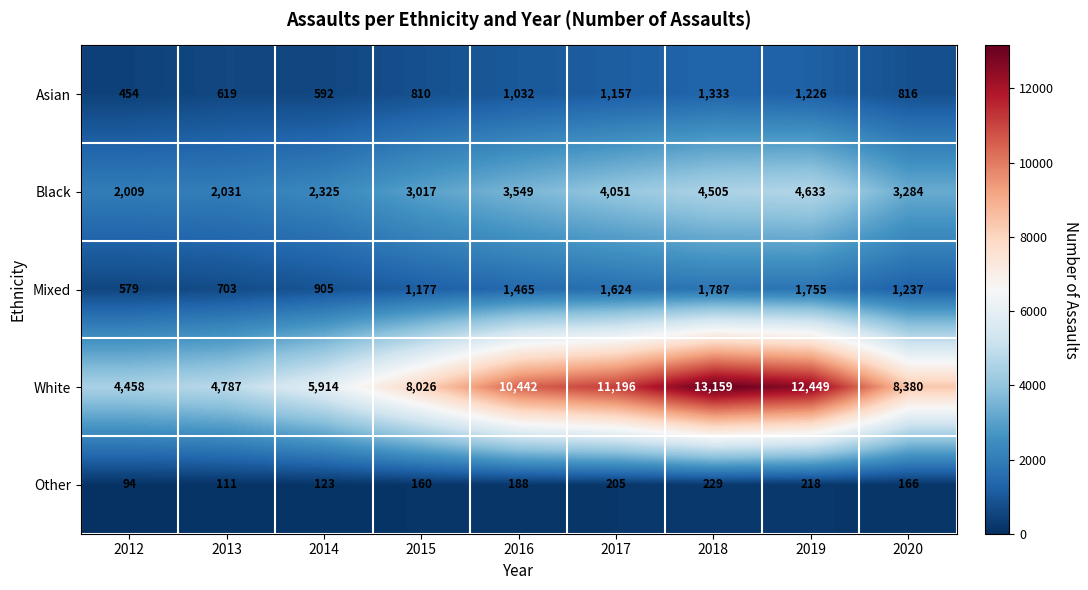

Is it true that Asian equals 889 at 2018?

False